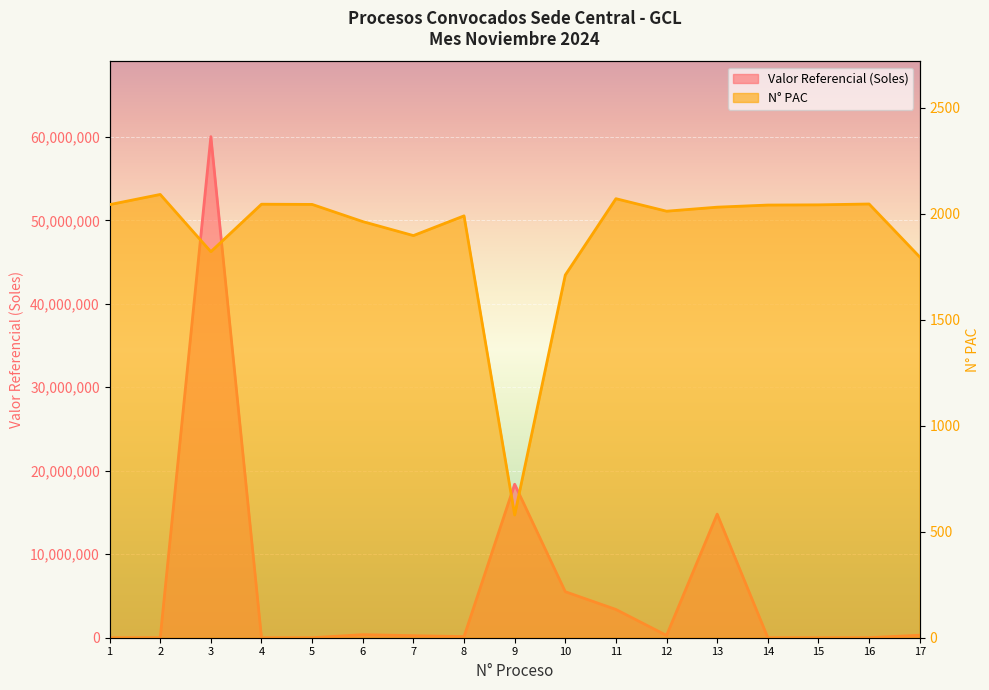

At which label does Valor Referencial (Soles) first exceed 247425?

3